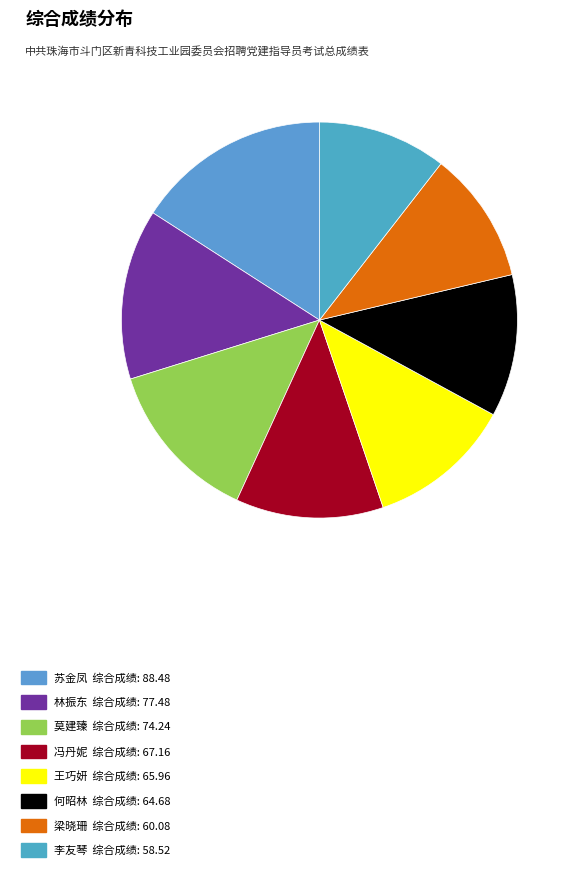

Count the number of slices in the pie.

8